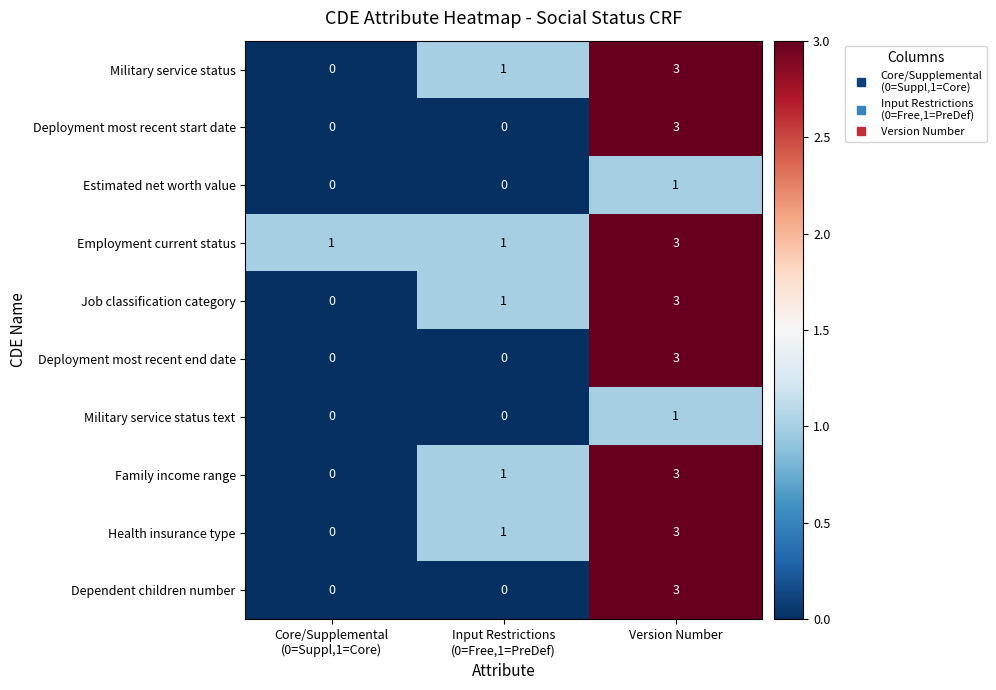

What is the difference between the maximum and minimum values in the Deployment most recent end date series?

3